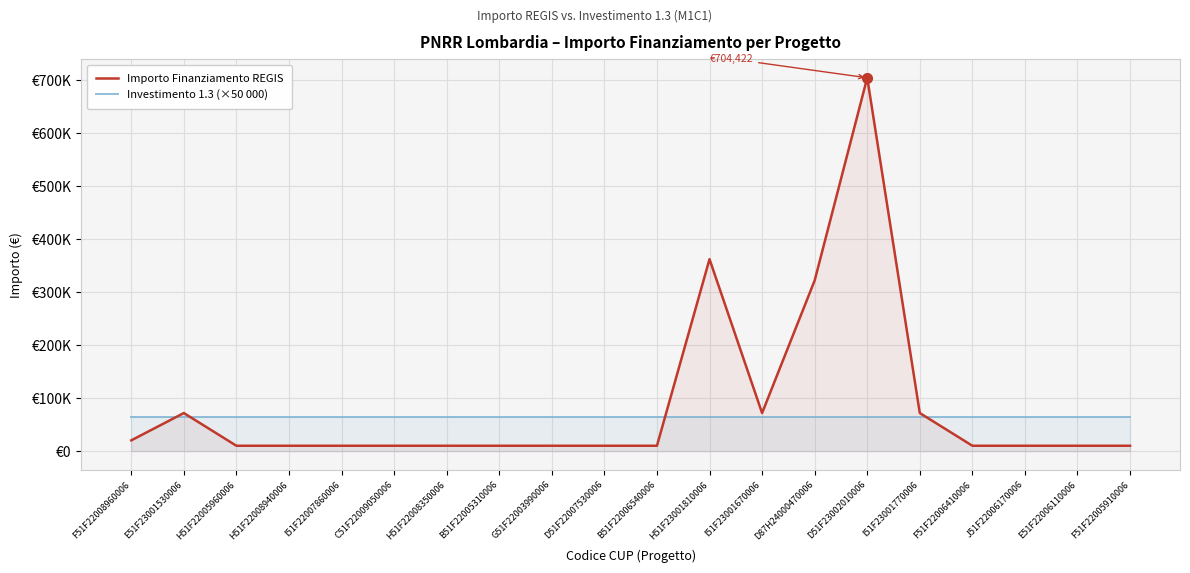

How many data points does each series have?

20